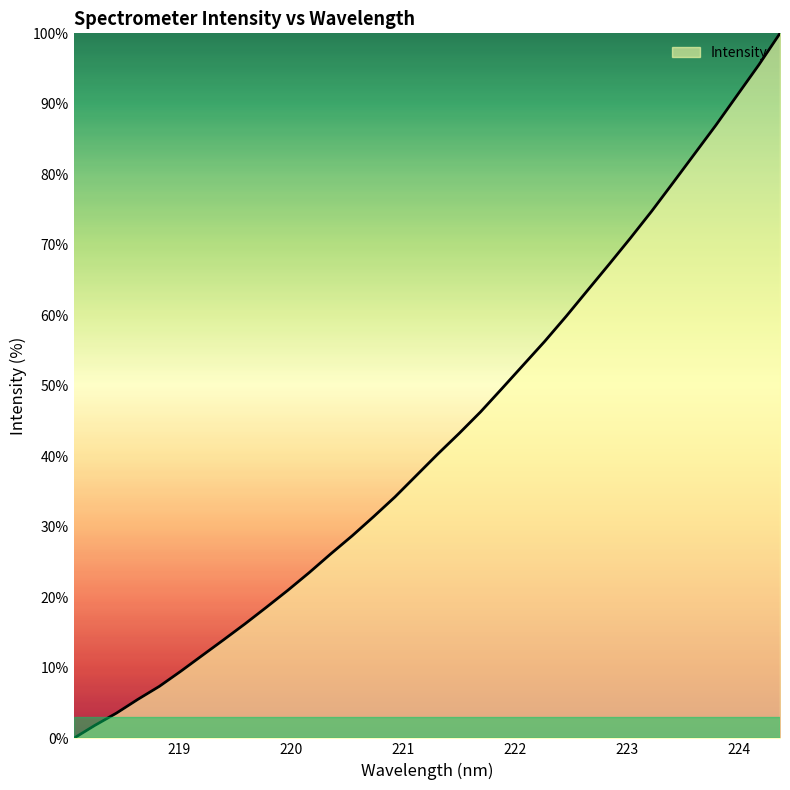

Reading right to left, what are all the values shown in this chart?

100.0	95.5	91.2	87.0	82.9	78.8	74.8	70.9	67.2	63.5	59.9	56.3	53.0	49.6	46.3	43.3	40.3	37.3	34.2	31.4	28.7	26.2	23.5	21.0	18.6	16.2	14.0	11.8	9.5	7.4	5.5	3.6	1.9	0.0